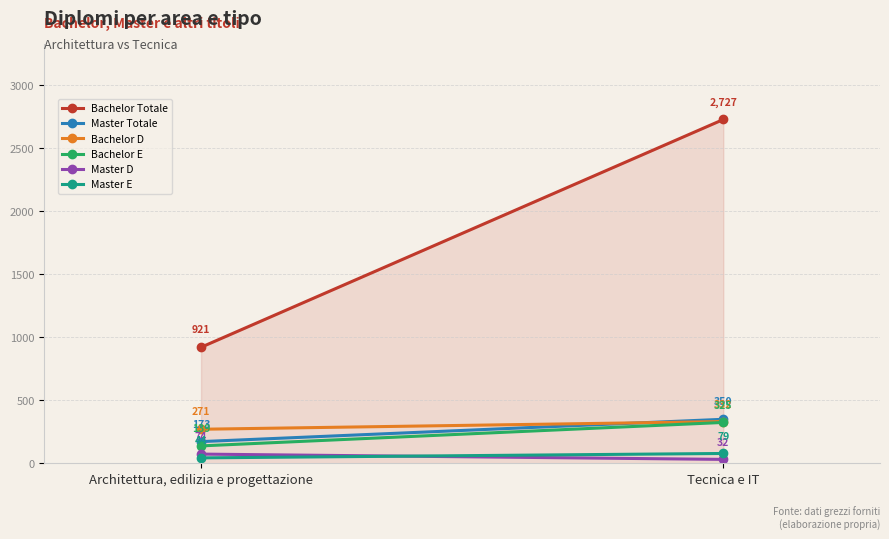

At which category does the chart reach its minimum across all series?

Architettura, edilizia e progettazione